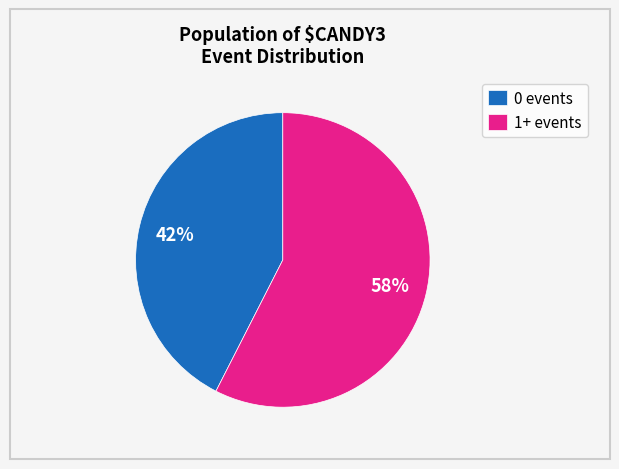

What is the ratio of the value at 1+ events to the value at 0 events?

1.4